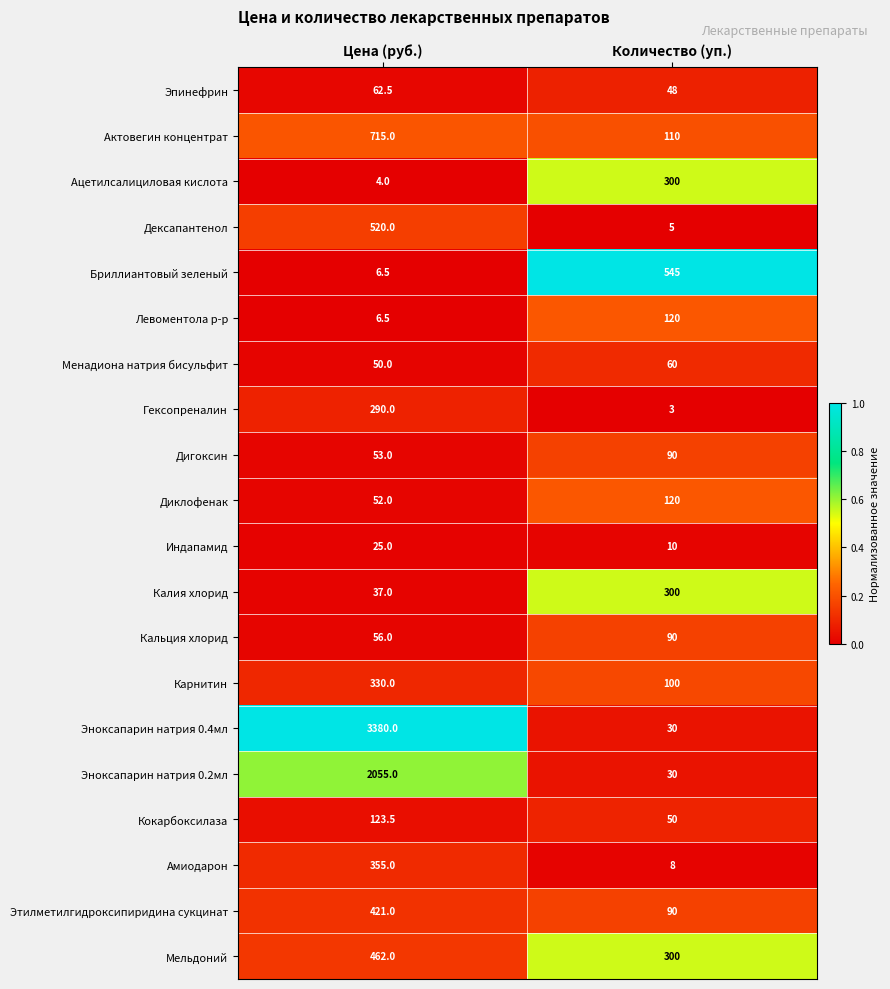

What value does the Гексопреналин series have at Цена (руб.)?

290.0